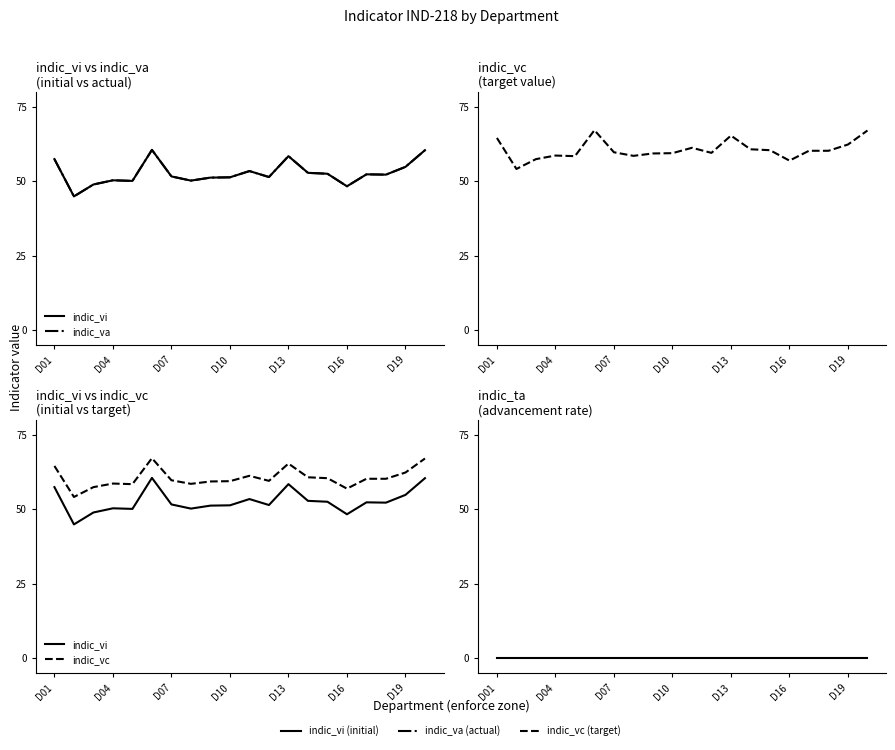

True or false: indic_ta and indic_va cross at least once.

False